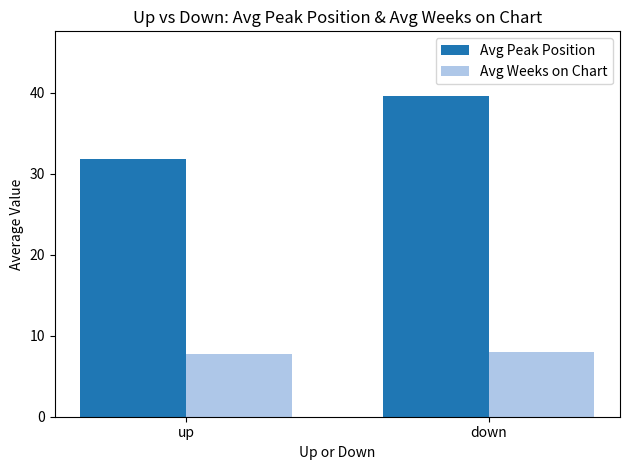

At which label does Avg Peak Position reach its peak?

down